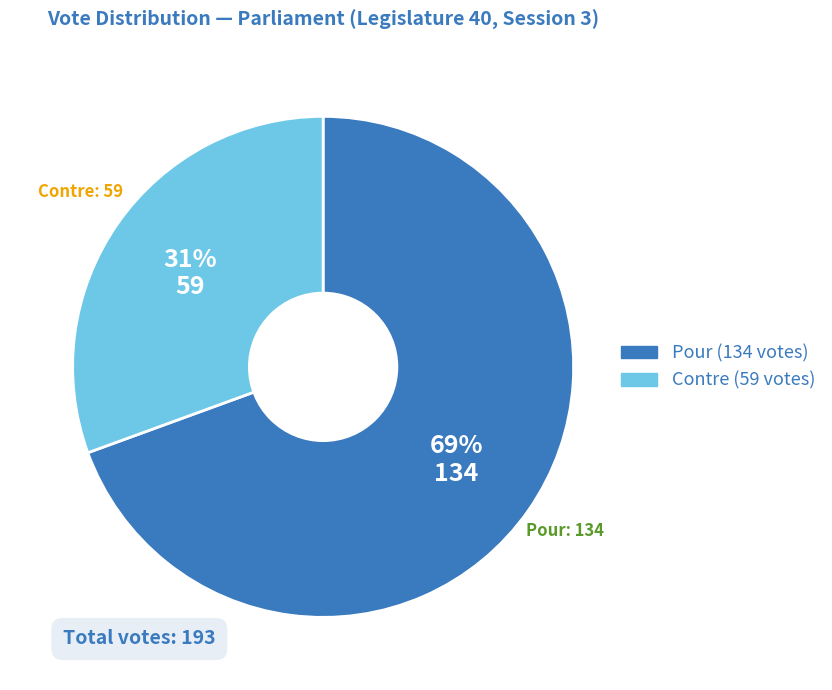

True or false: Contre accounts for 23% of the total.

False